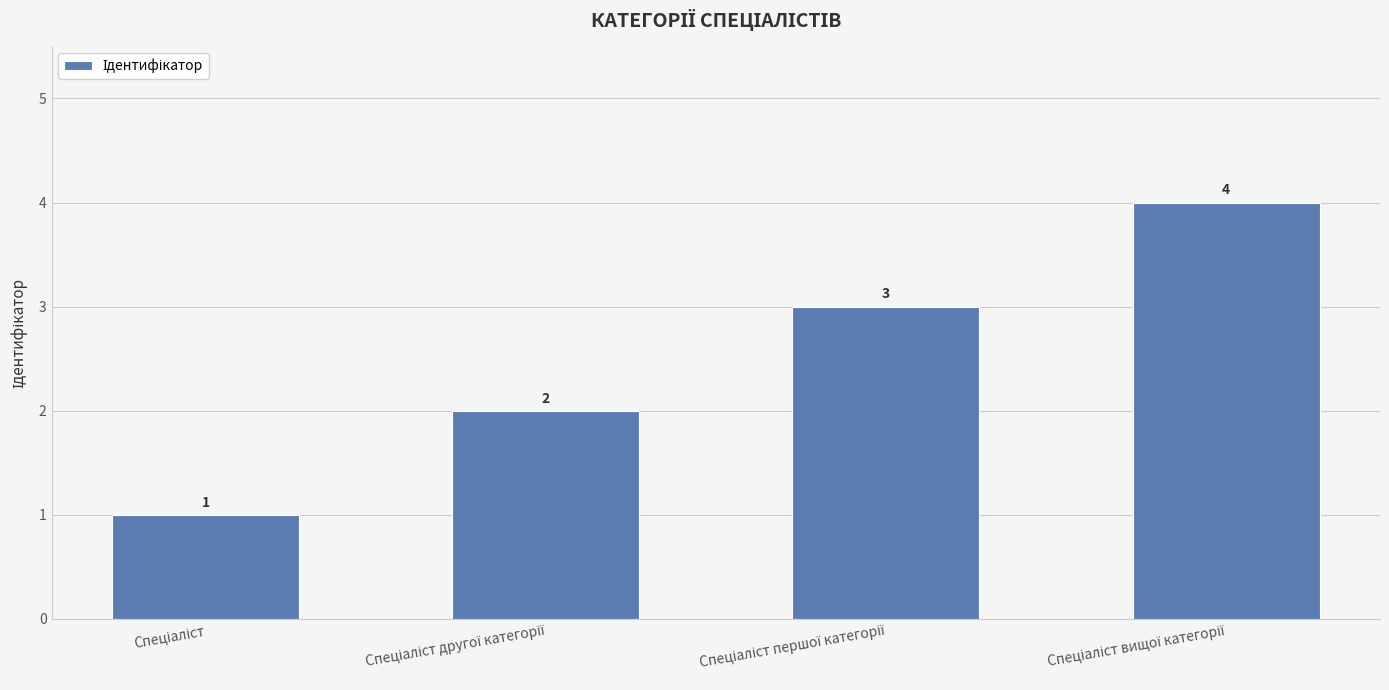

What is the difference between the maximum and second lowest values?

2